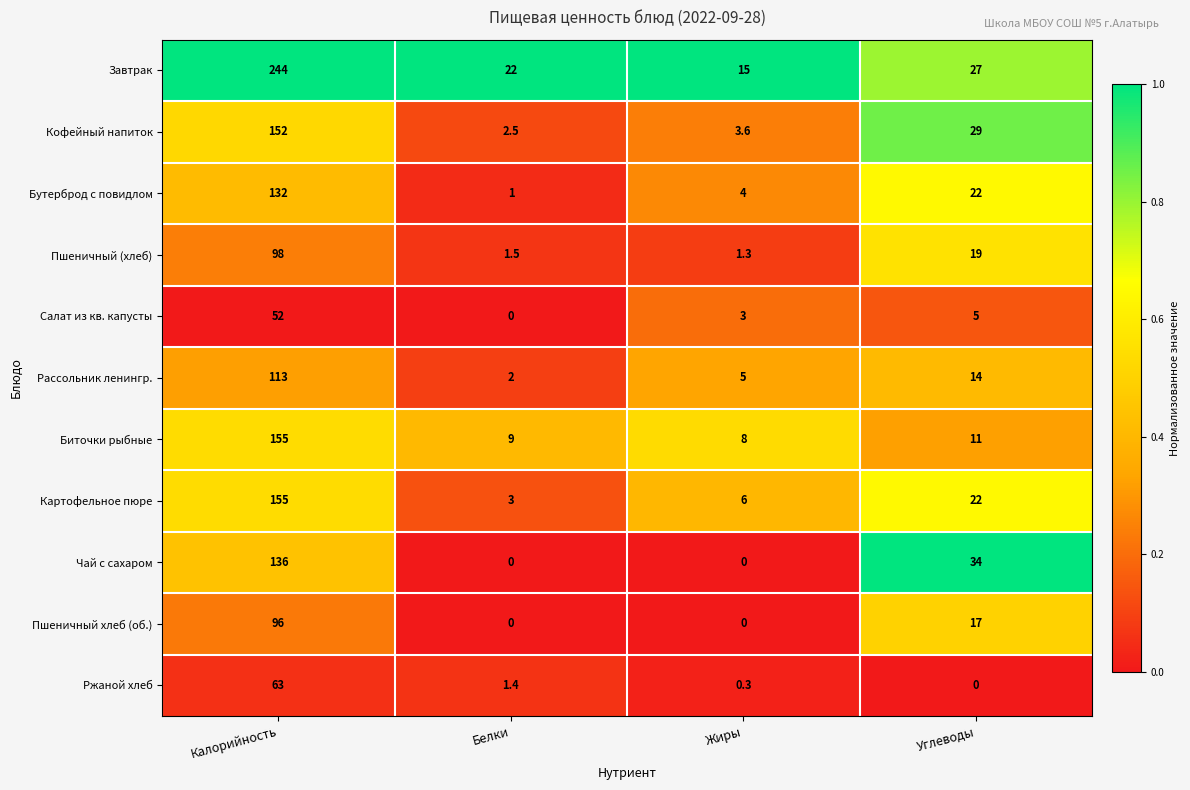

What is the total value across all series at Жиры?

46.2